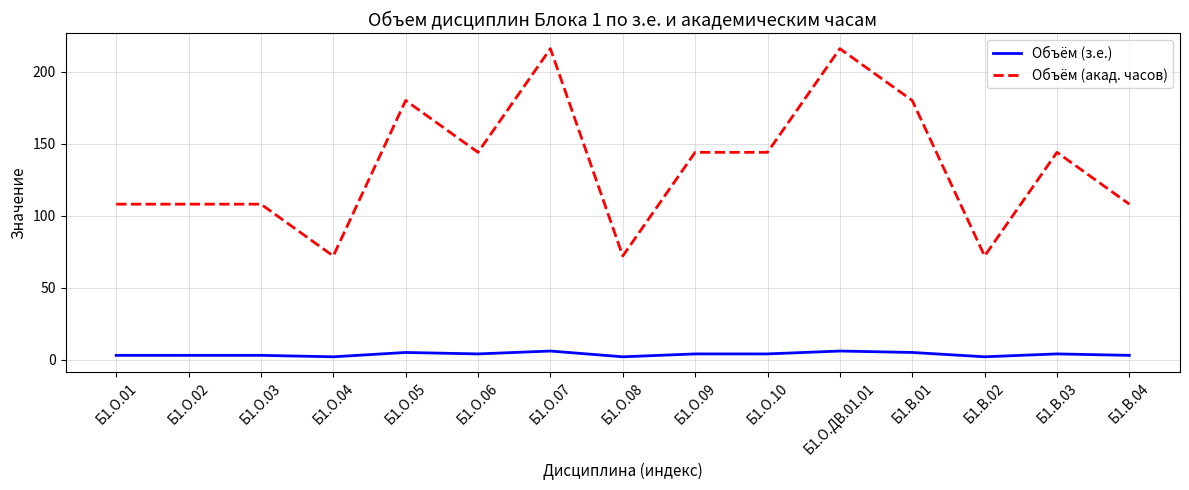

What is the greatest value displayed?

216